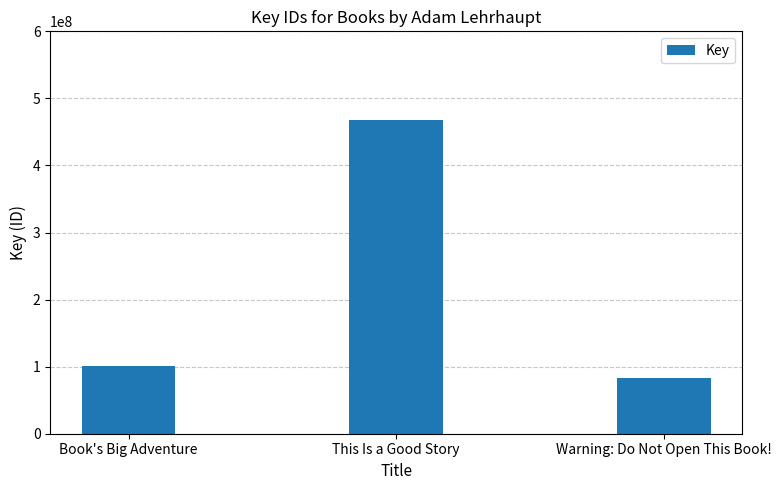

What is the approximate value at This Is a Good Story?

467523652